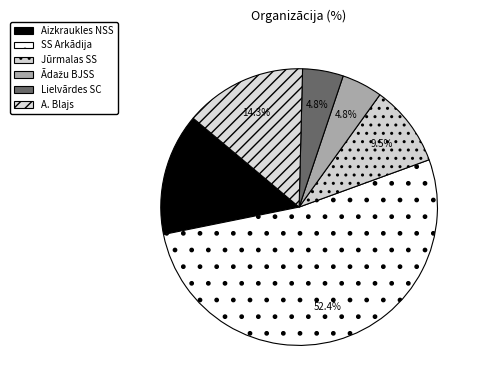

What is the ratio of the value at A. Blajs to the value at SS Arkādija?

0.3